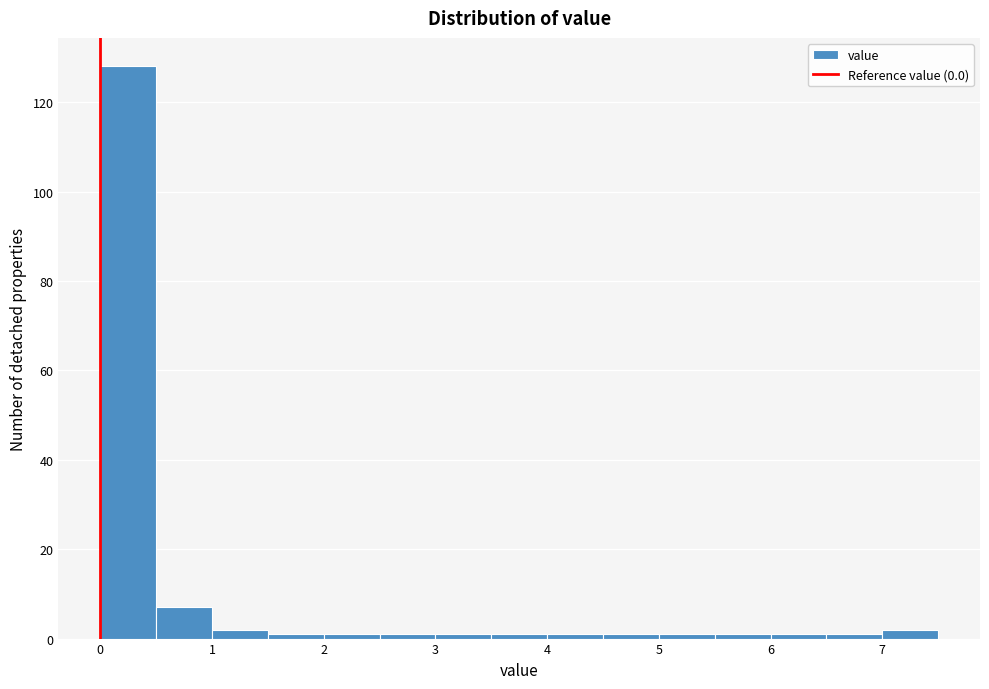

Reading left to right, transcribe this chart: for each bar, give the range it covers on the x-axis and its height. The values are not printed on the chart, so give them approximately, as read against the axis.

0.0 to 0.5: 128
0.5 to 1.0: 8
1.0 to 1.5: 2
1.5 to 2.0: under 2
2.0 to 2.5: under 2
2.5 to 3.0: under 2
3.0 to 3.5: under 2
3.5 to 4.0: under 2
4.0 to 4.5: under 2
4.5 to 5.0: under 2
5.0 to 5.5: under 2
5.5 to 6.0: under 2
6.0 to 6.5: under 2
6.5 to 7.0: under 2
7.0 to 7.5: 2